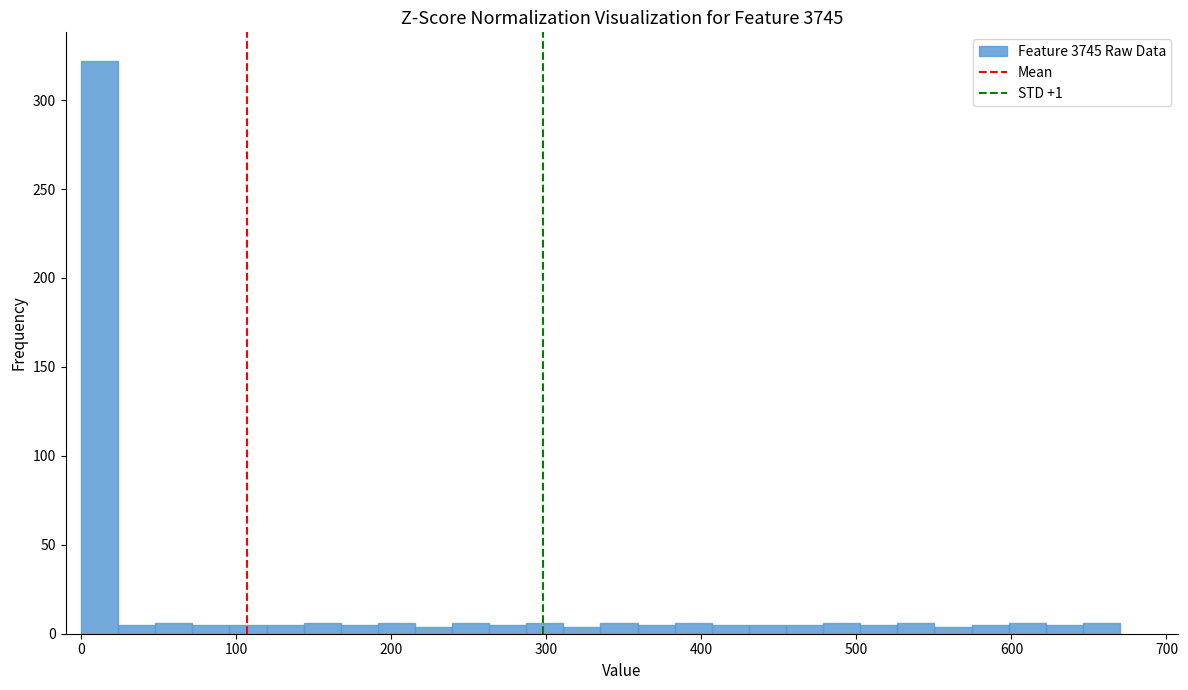

Read against the x-axis, roughly where is the centre of the tallest bar?

10